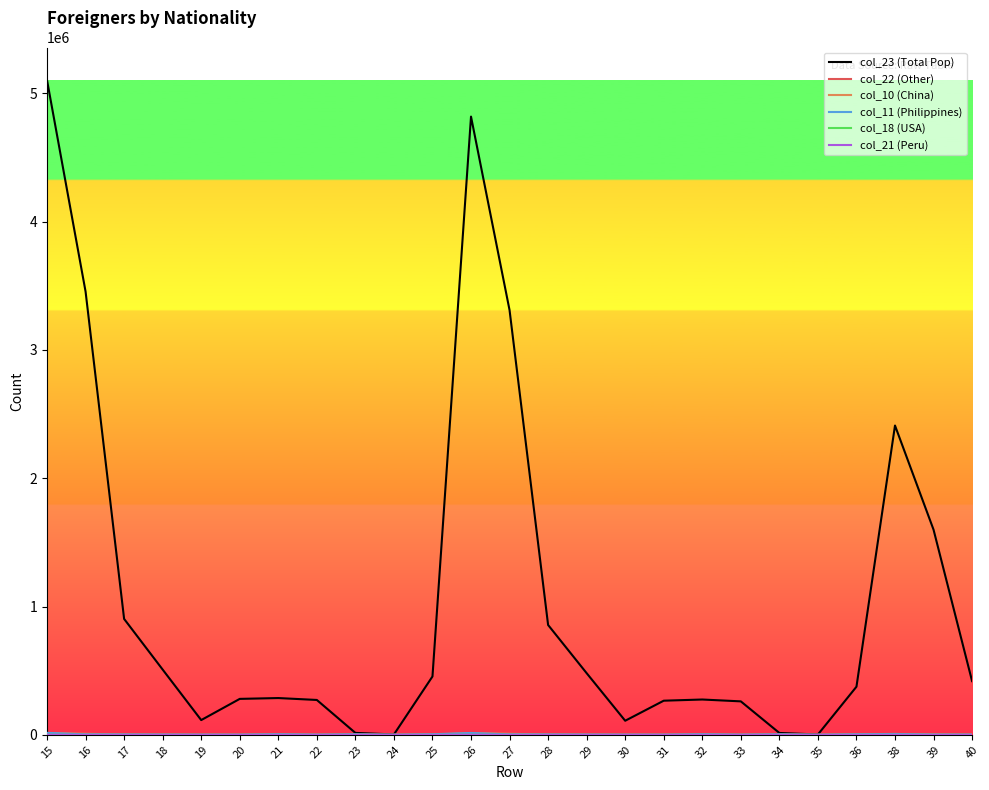

Which series has the largest range (max minus min)?

col_23 (Total Pop)